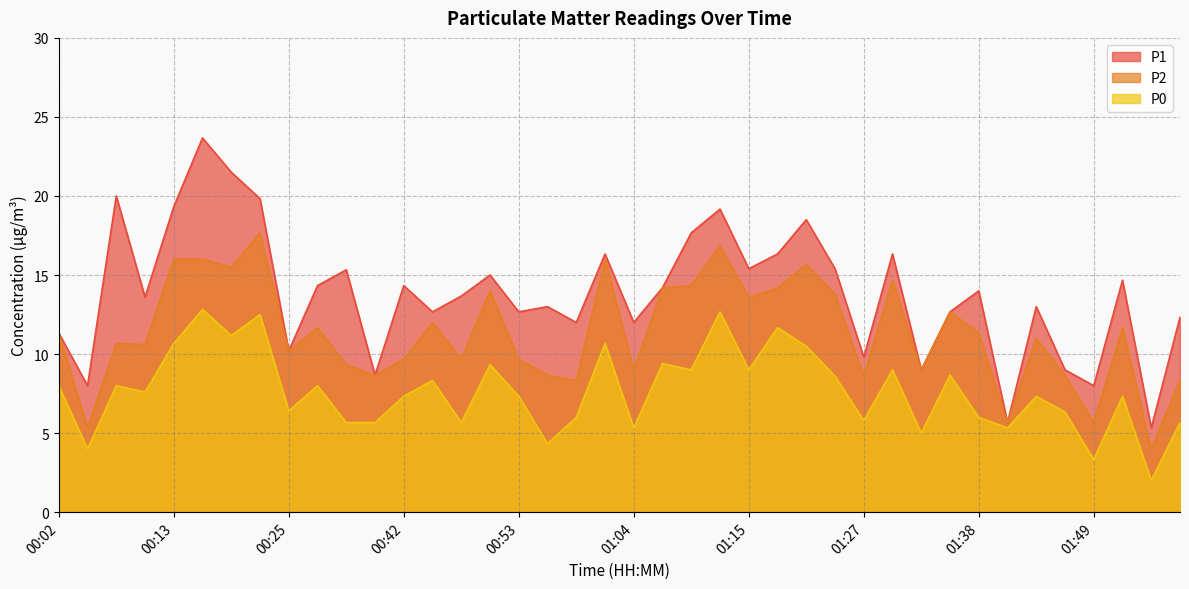

At 00:10, list the series in order from smallest to largest.

P0, P2, P1